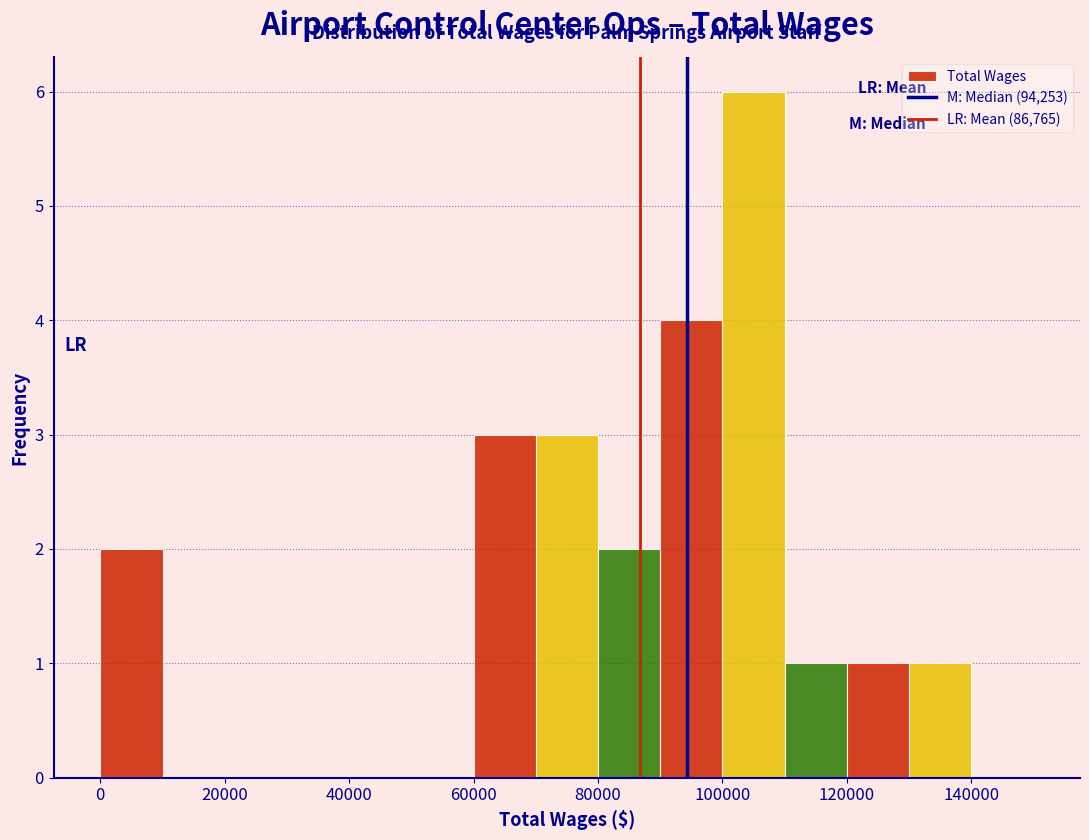

Reading left to right, transcribe this chart: for each bar, give the range it covers on the x-axis and its height. The values are not printed on the chart, so give them approximately, as read against the axis.

0 to 10000: 2
10000 to 20000: 0
20000 to 30000: 0
30000 to 40000: 0
40000 to 50000: 0
50000 to 60000: 0
60000 to 70000: 3
70000 to 80000: 3
80000 to 90000: 2
90000 to 100000: 4
100000 to 110000: 6
110000 to 120000: 1
120000 to 130000: 1
130000 to 140000: 1
140000 to 150000: 0